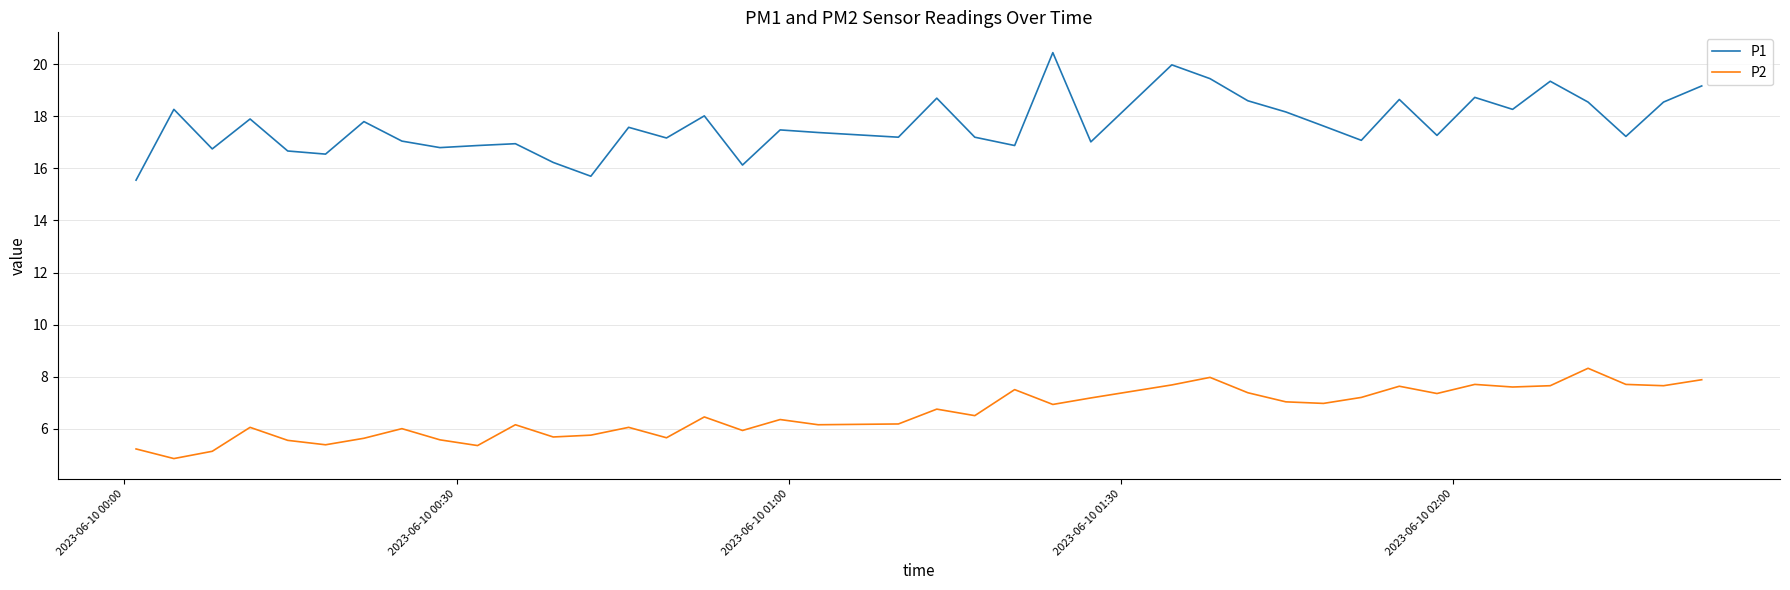

Which series has the largest range (max minus min)?

P1